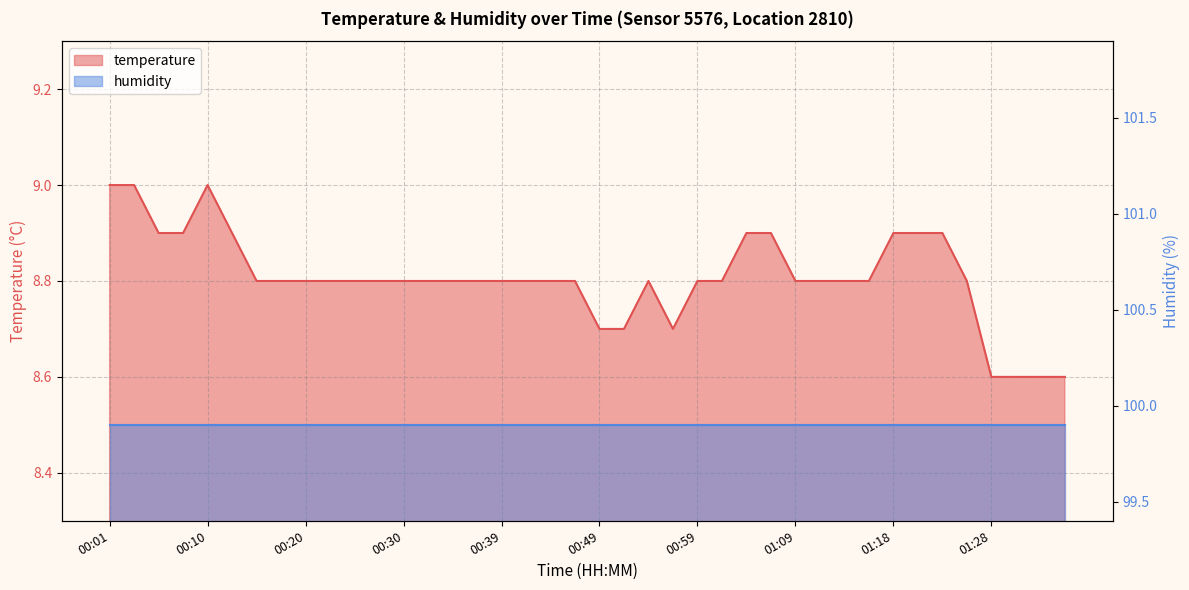

Reading left to right, what are all the values shown in this chart?

00:01=9.0	00:03=9.0	00:05=8.9	00:08=8.9	00:10=9.0	00:13=8.9	00:15=8.8	00:18=8.8	00:20=8.8	00:22=8.8	00:25=8.8	00:27=8.8	00:30=8.8	00:32=8.8	00:35=8.8	00:37=8.8	00:39=8.8	00:42=8.8	00:44=8.8	00:47=8.8	00:49=8.7	00:52=8.7	00:54=8.8	00:56=8.7	00:59=8.8	01:01=8.8	01:04=8.9	01:06=8.9	01:09=8.8	01:11=8.8	01:13=8.8	01:16=8.8	01:18=8.9	01:21=8.9	01:23=8.9	01:26=8.8	01:28=8.6	01:31=8.6	01:33=8.6	01:35=8.6